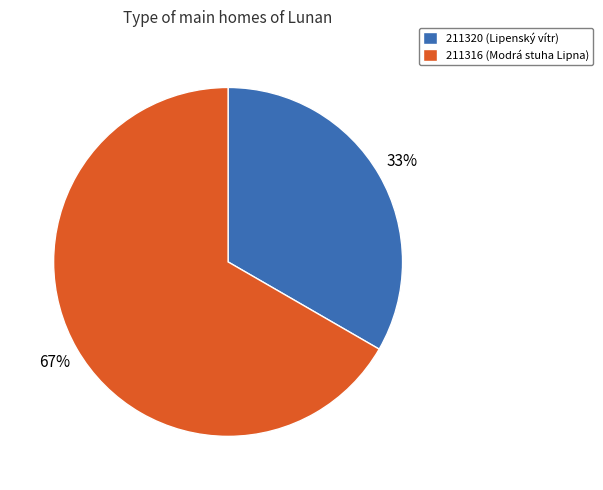

Combined, do 211320 (Lipenský vítr) and 211316 (Modrá stuha Lipna) account for over 50%?

Yes